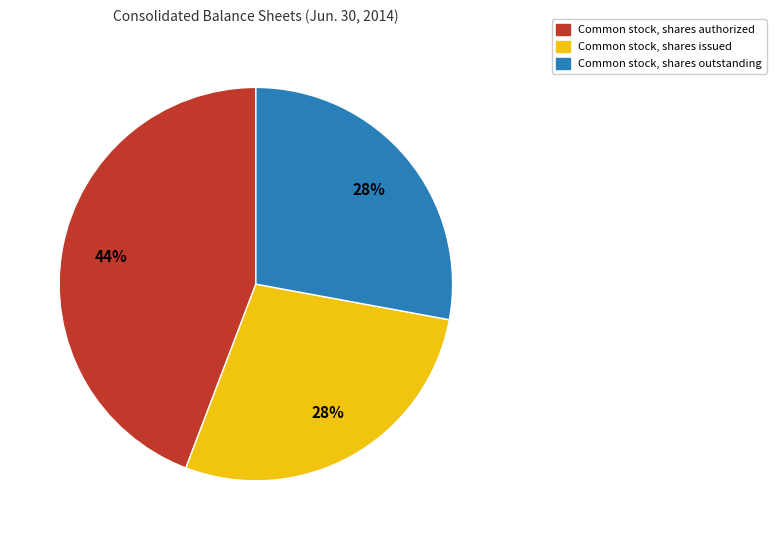

True or false: Common stock, shares outstanding accounts for 28% of the total.

True